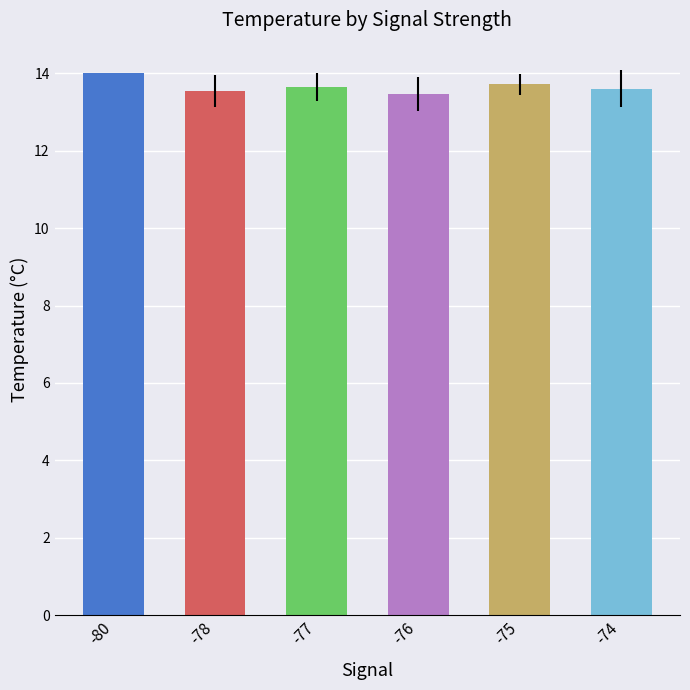

What is the value of the 1st bar from the left?

14.0